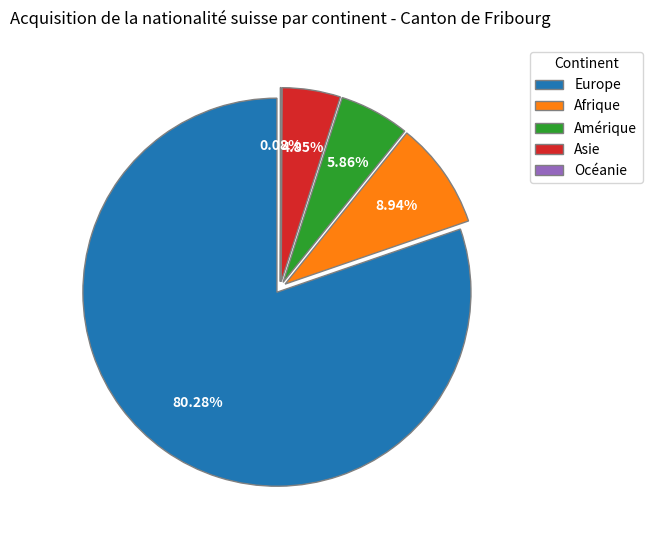

What percentage is NOT represented by Amérique?

94.1%